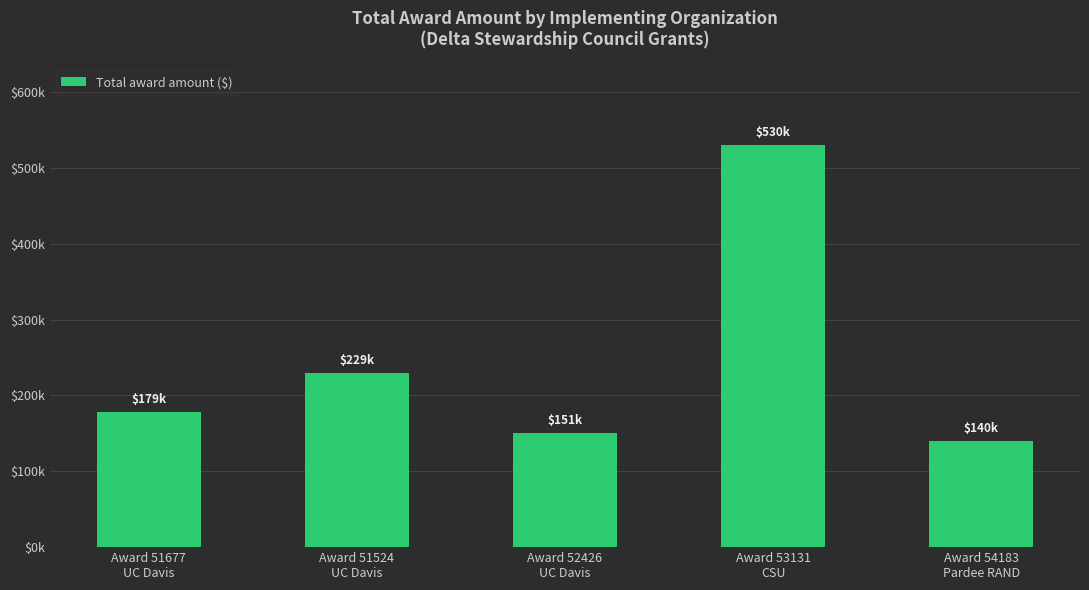

What is the difference between the maximum and second lowest values?

379125